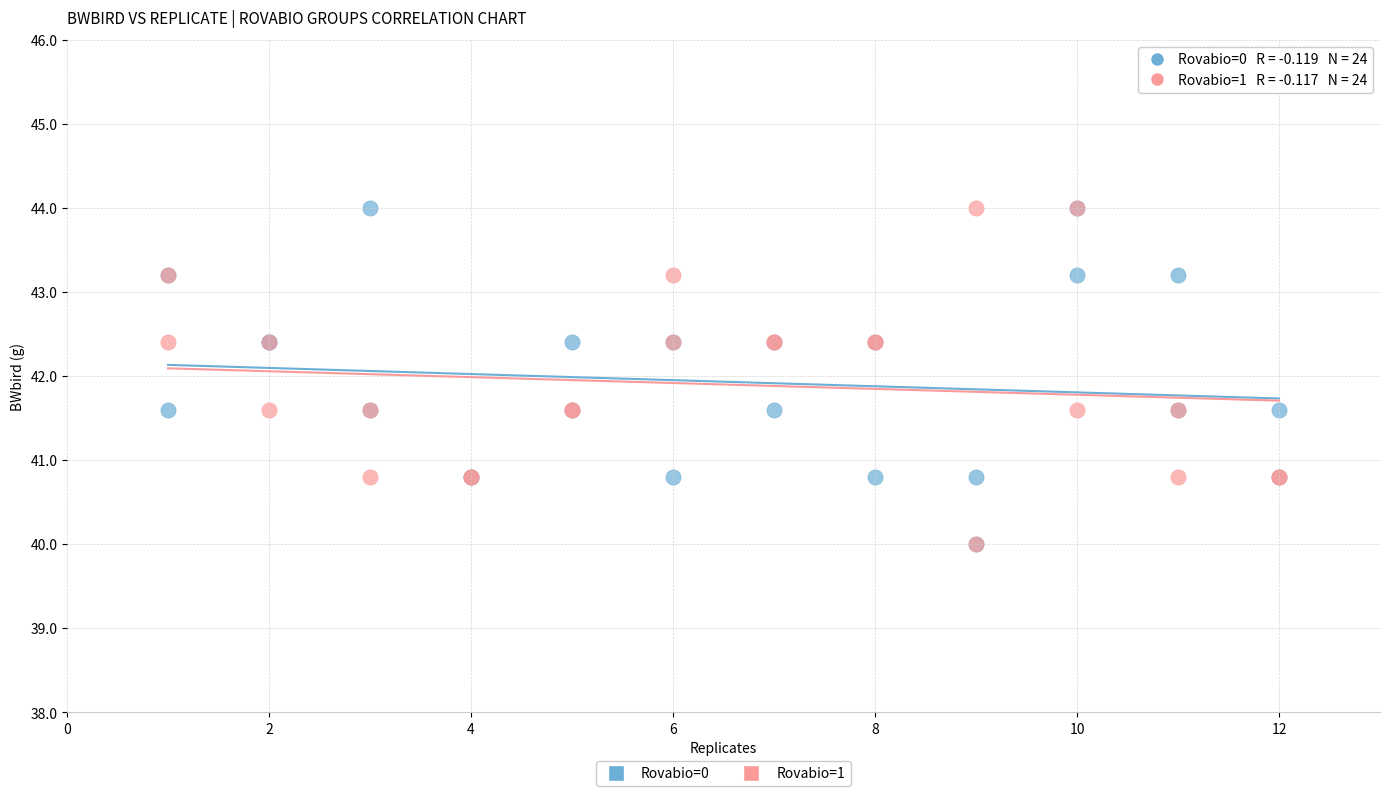

What are all the series names shown in the legend?

Rovabio=0, Rovabio=1